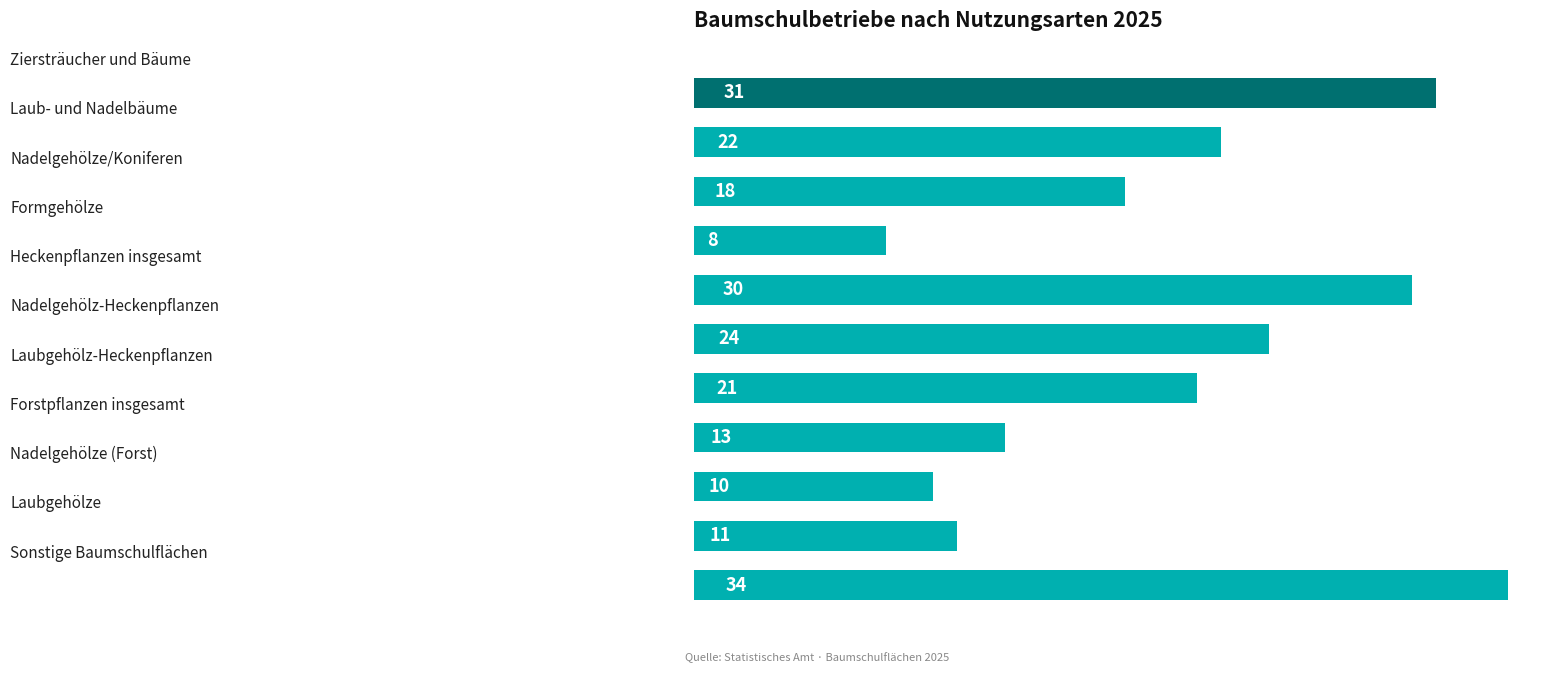

Reading bottom to top, transcribe all the data shown in this chart.

34	11	10	13	21	24	30	8	18	22	31